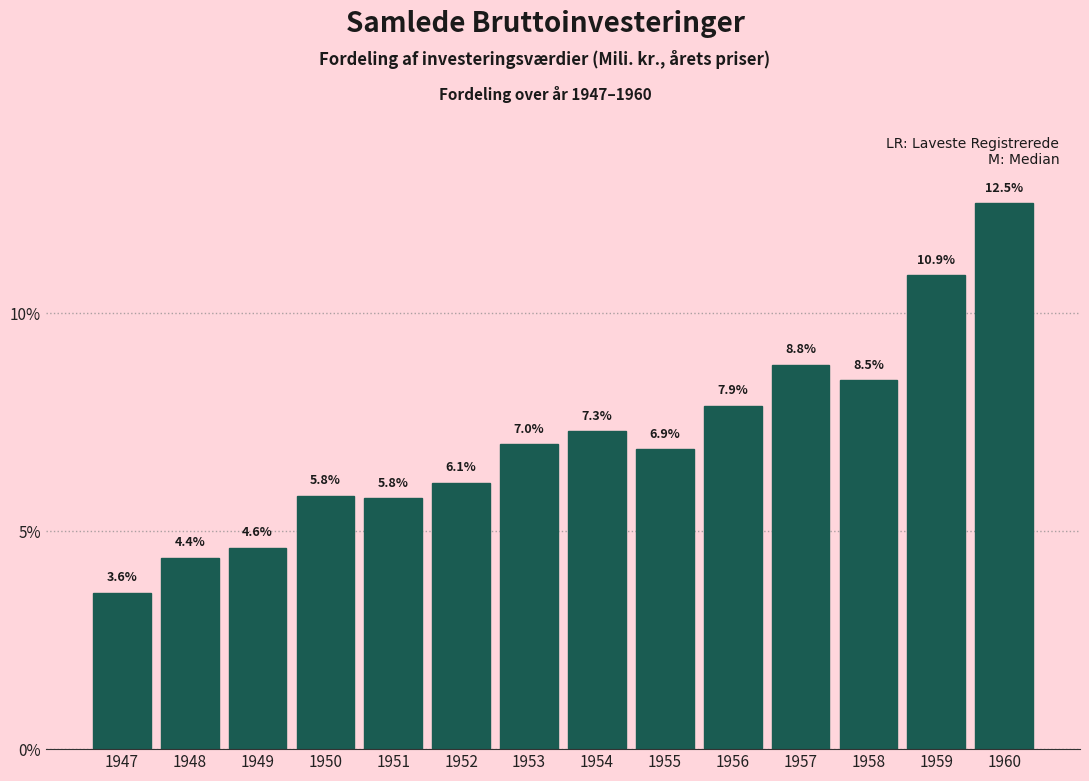

Reading left to right, list all the values displayed in this chart.

3.6	4.4	4.6	5.8	5.8	6.1	7.0	7.3	6.9	7.9	8.8	8.5	10.9	12.5